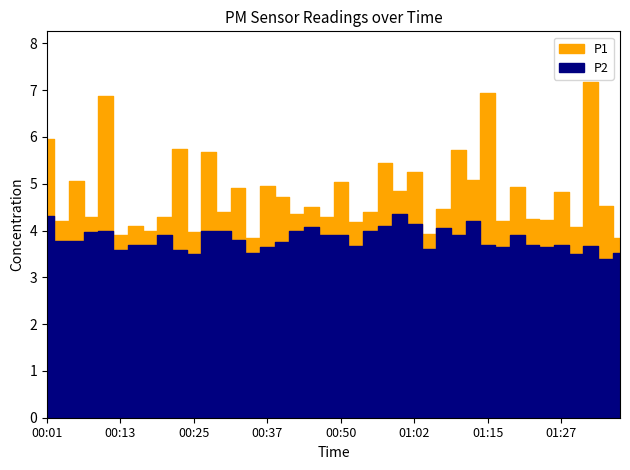

At how many categories does at least one series exceed 7?

1